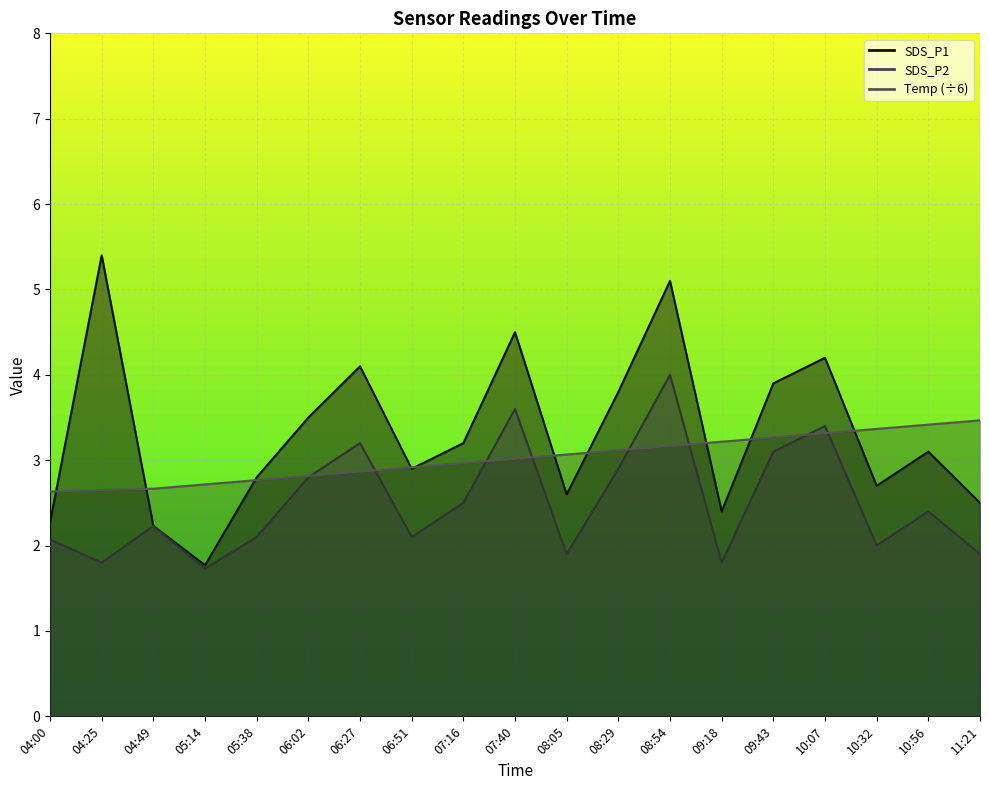

What position from the right is 07:16?

11